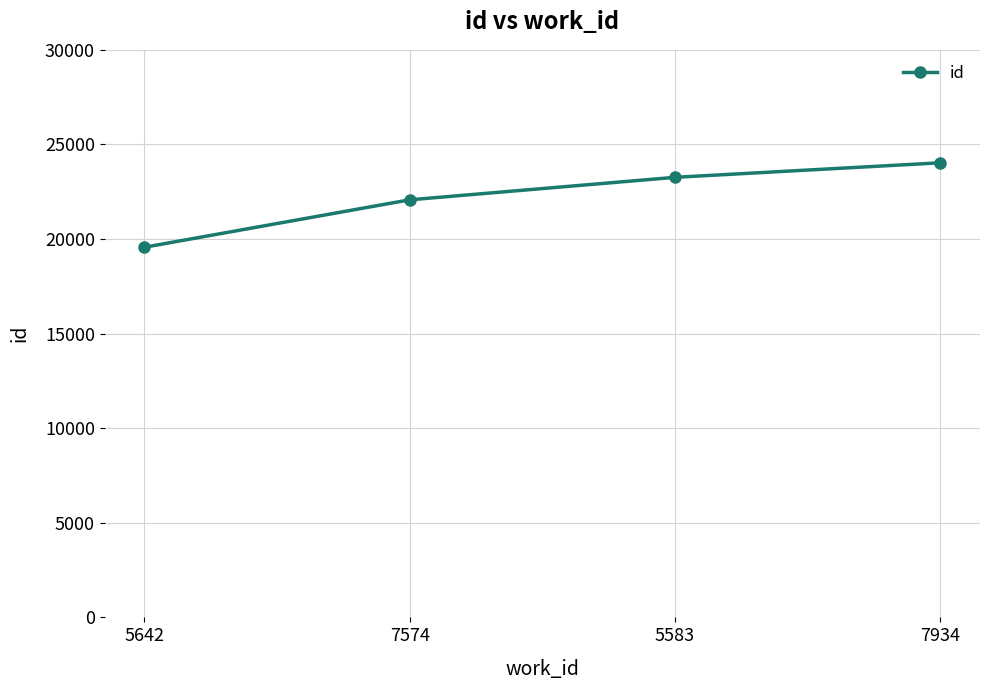

List the labels in order of value, largest first.

7934, 5583, 7574, 5642